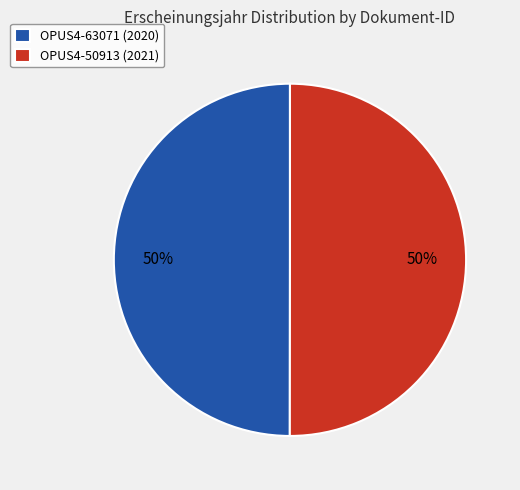

Do OPUS4-50913 (2021) and OPUS4-63071 (2020) together represent more than half of the pie?

Yes